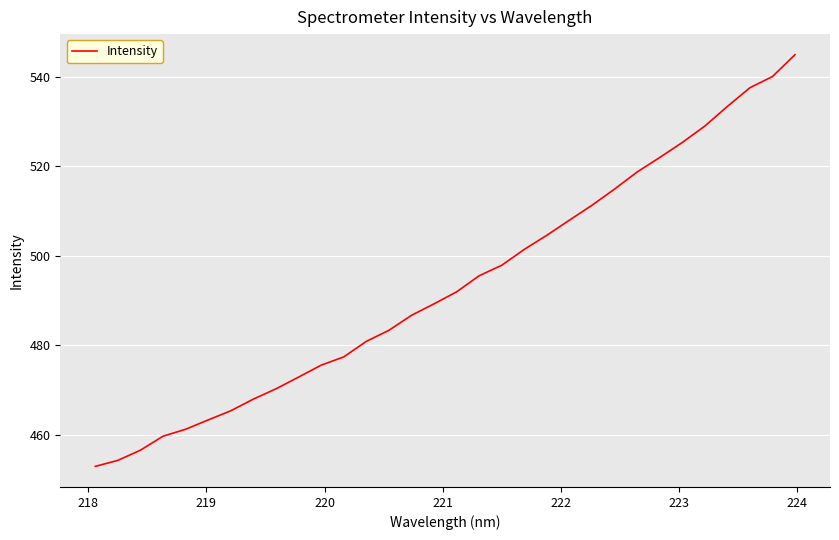

What is the difference between the maximum and minimum values?

92.1